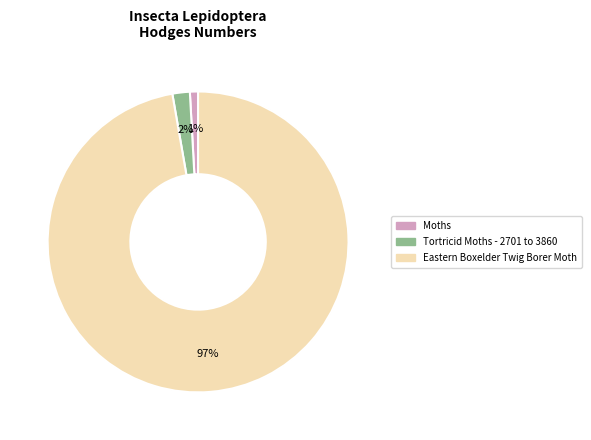

Is it true that Tortricid Moths - 2701 to 3860 is 7% of the pie?

False